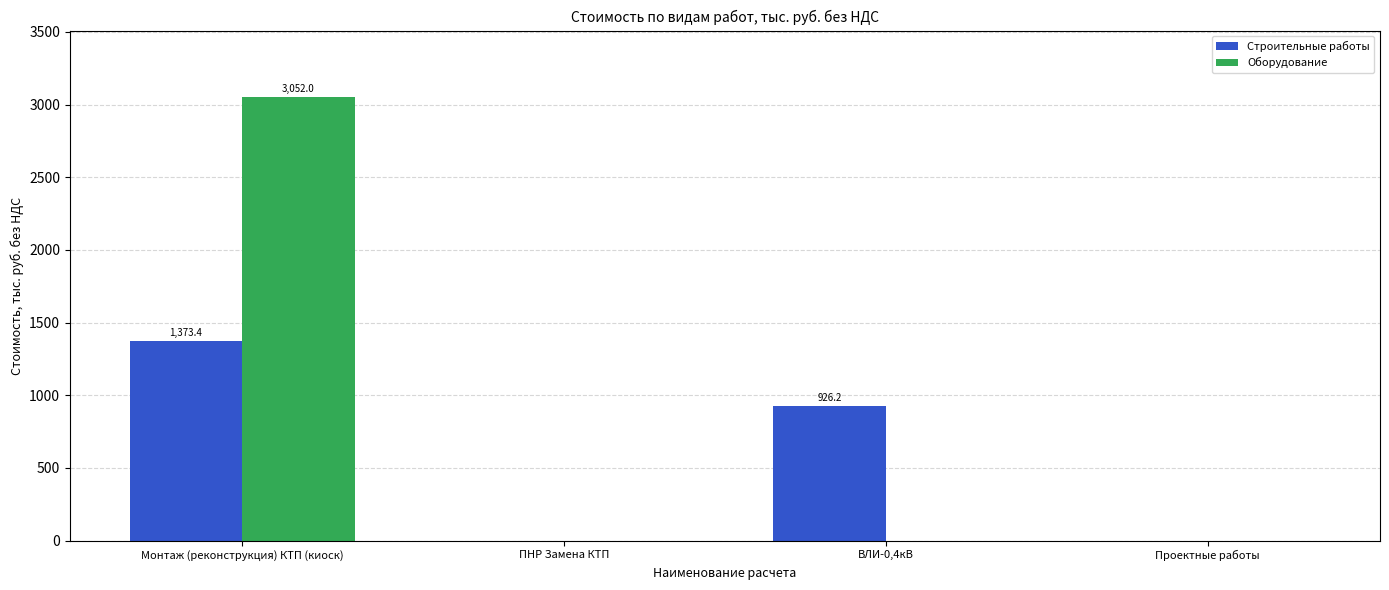

What is the sum of all Оборудование values?

3052.0